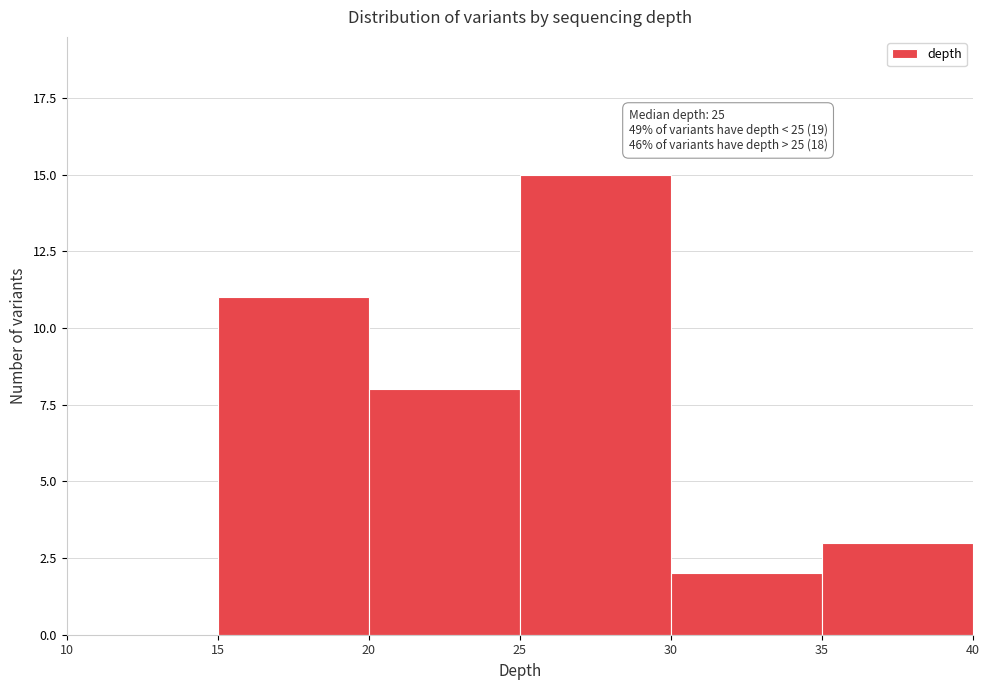

Over which range of the x-axis is the bar tallest?

25 to 30